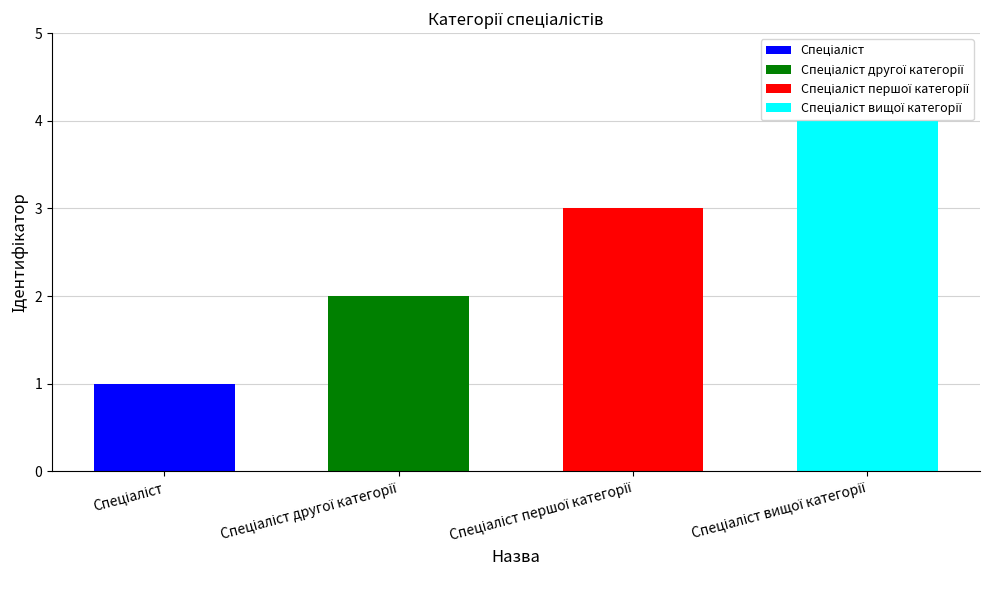

What is the maximum value shown in the chart?

4